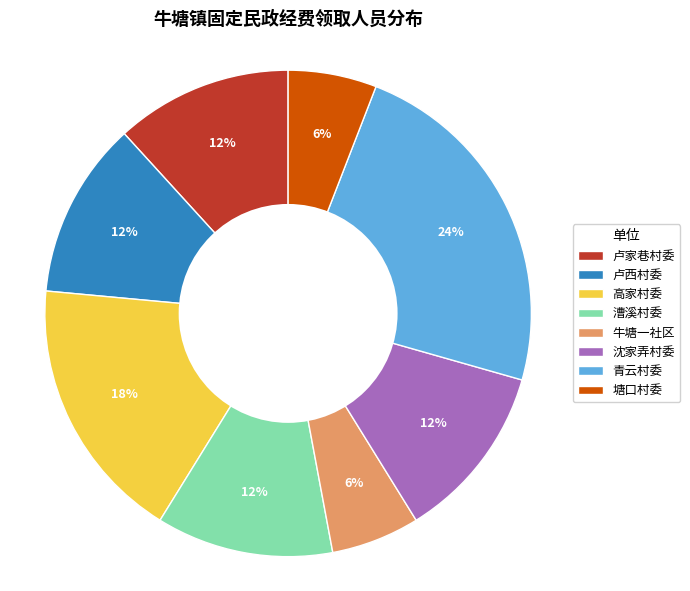

Is 沈家弄村委 the majority of the pie?

No